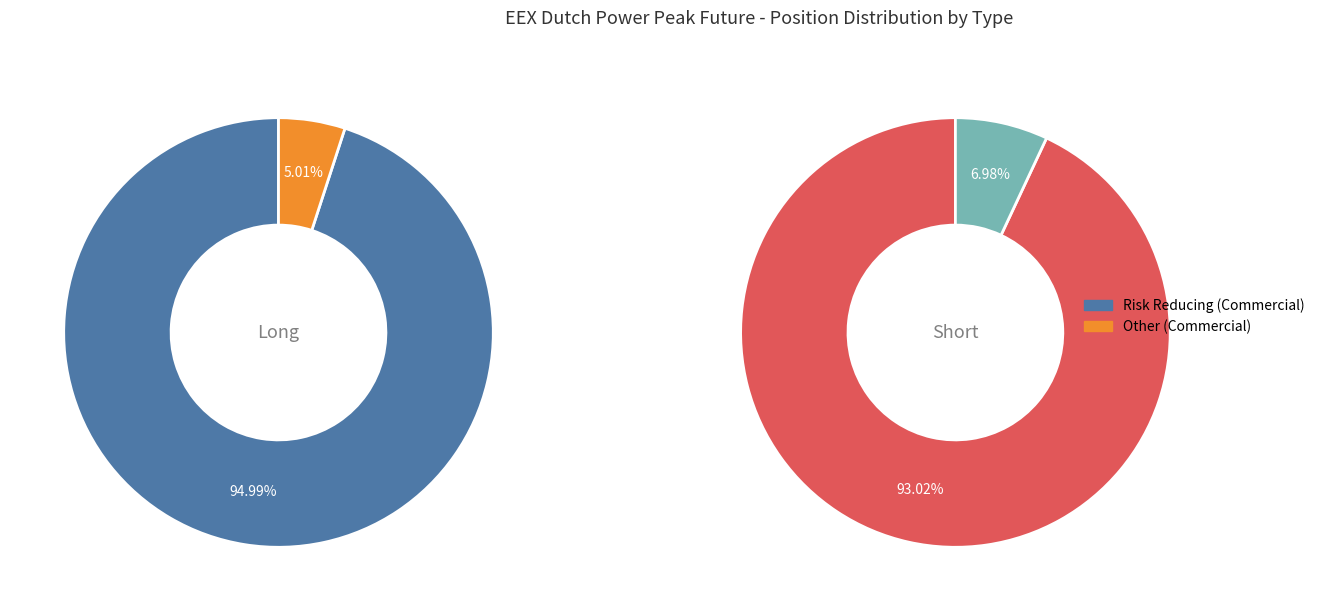

True or false: Commercial Undertakings accounts for 94% of the total.

False